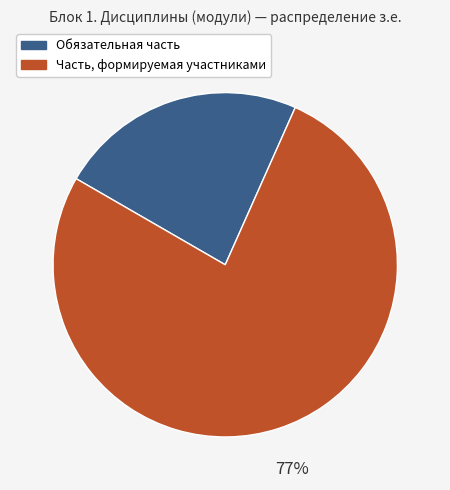

Combined, do Часть, формируемая участниками and Обязательная часть account for over 50%?

Yes